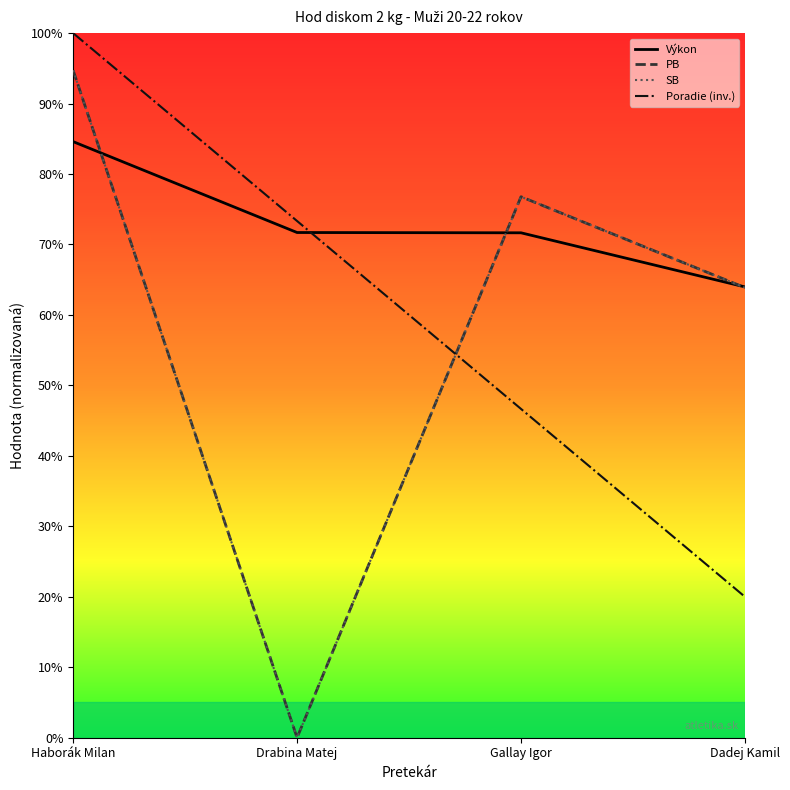

At how many categories does at least one series exceed 91?

1